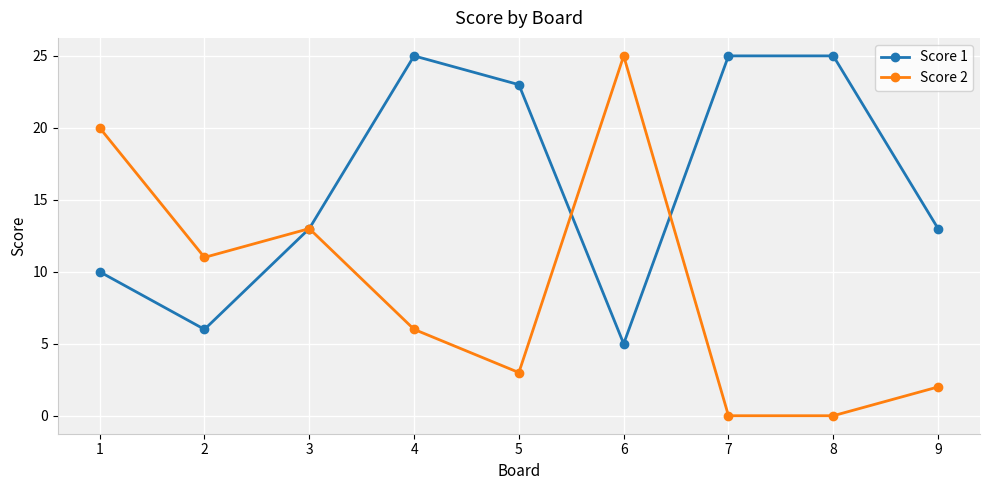

True or false: Score 2 has a value of 13 at 3.

True